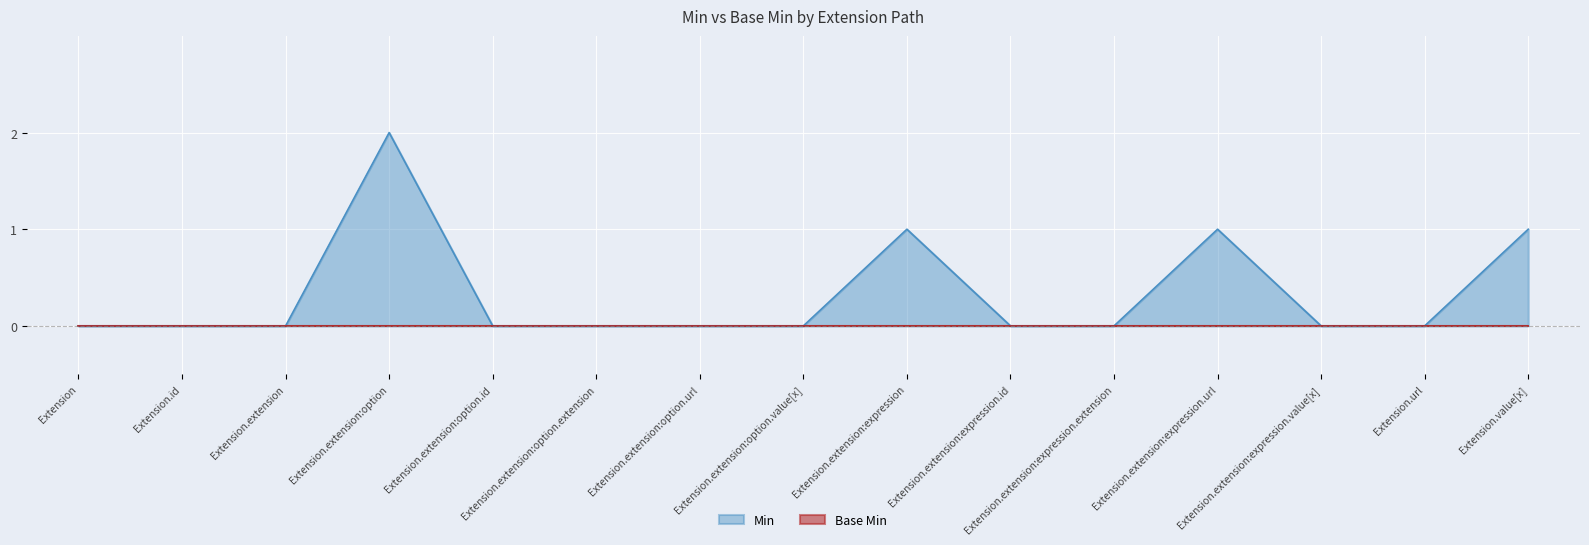

Which label corresponds to the largest value in the chart?

Extension.extension:option